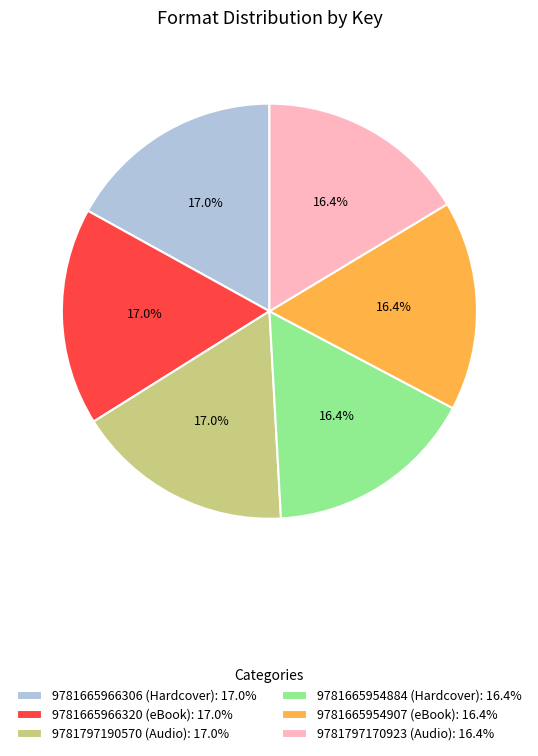

Does any single category account for the majority?

No